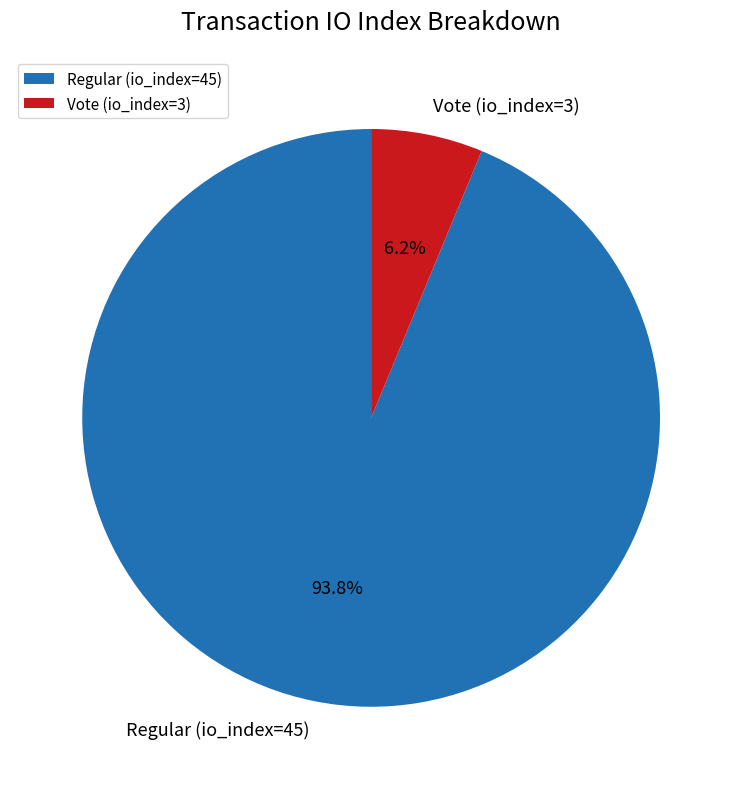

Combined, what portion of the pie is Regular (io_index=45) and Vote (io_index=3)?

100.0%